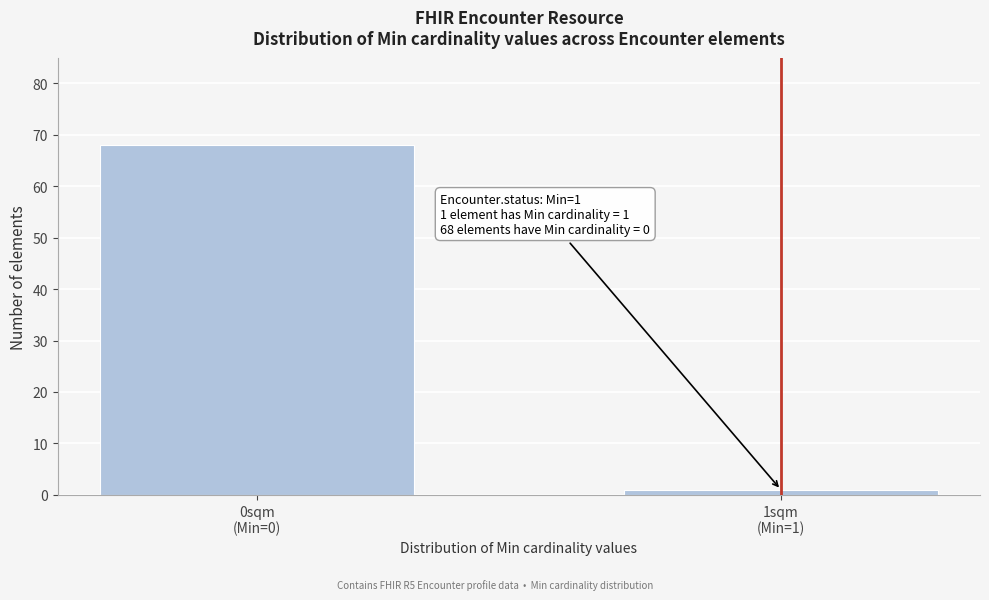

Reading left to right, transcribe all the data shown in this chart.

68	1